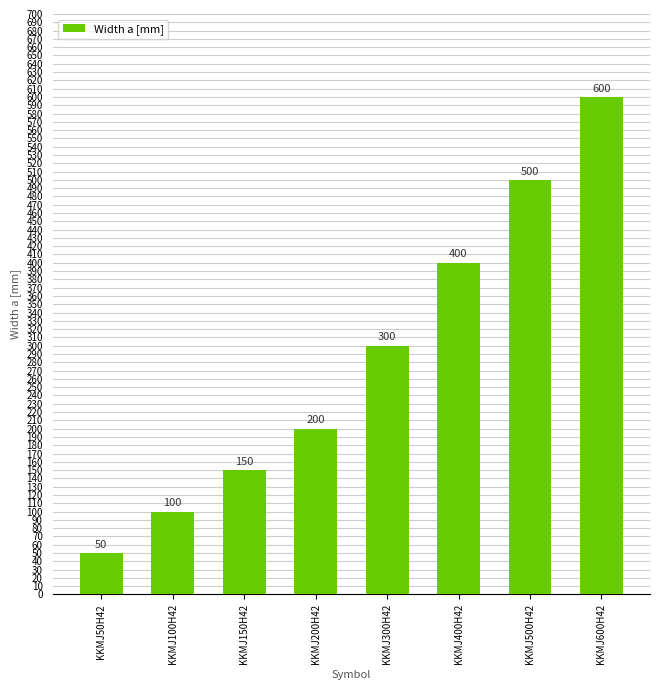

How many bars are there in total?

8